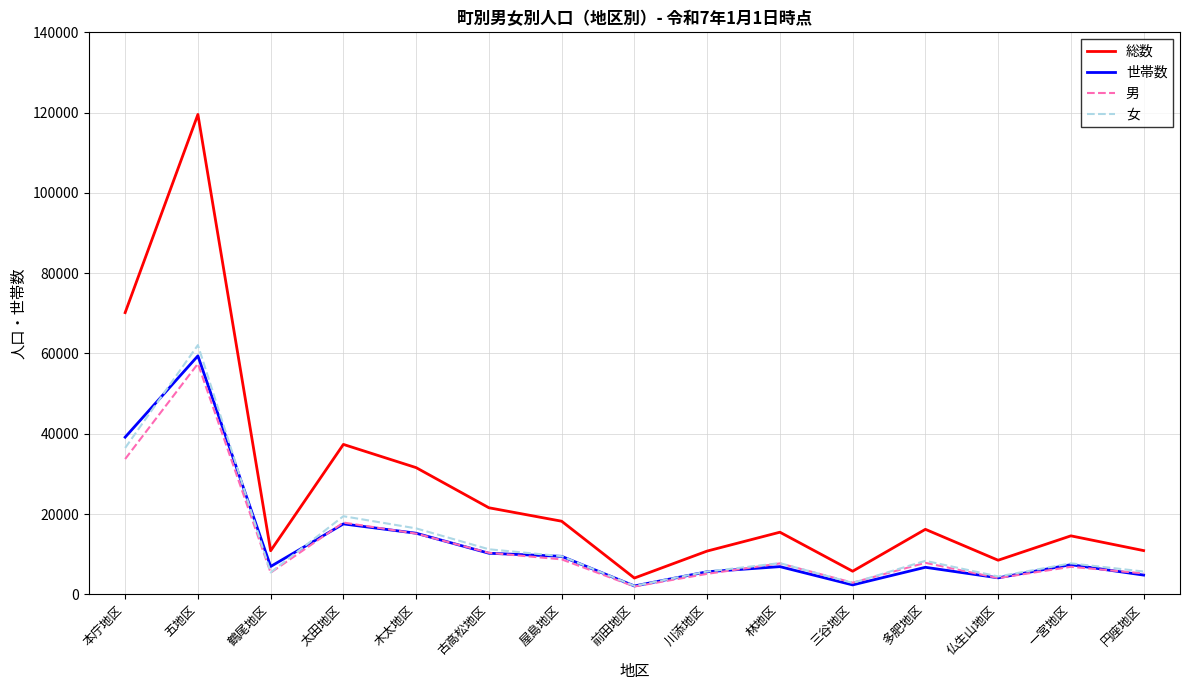

At which category does the chart reach its peak across all series?

五地区